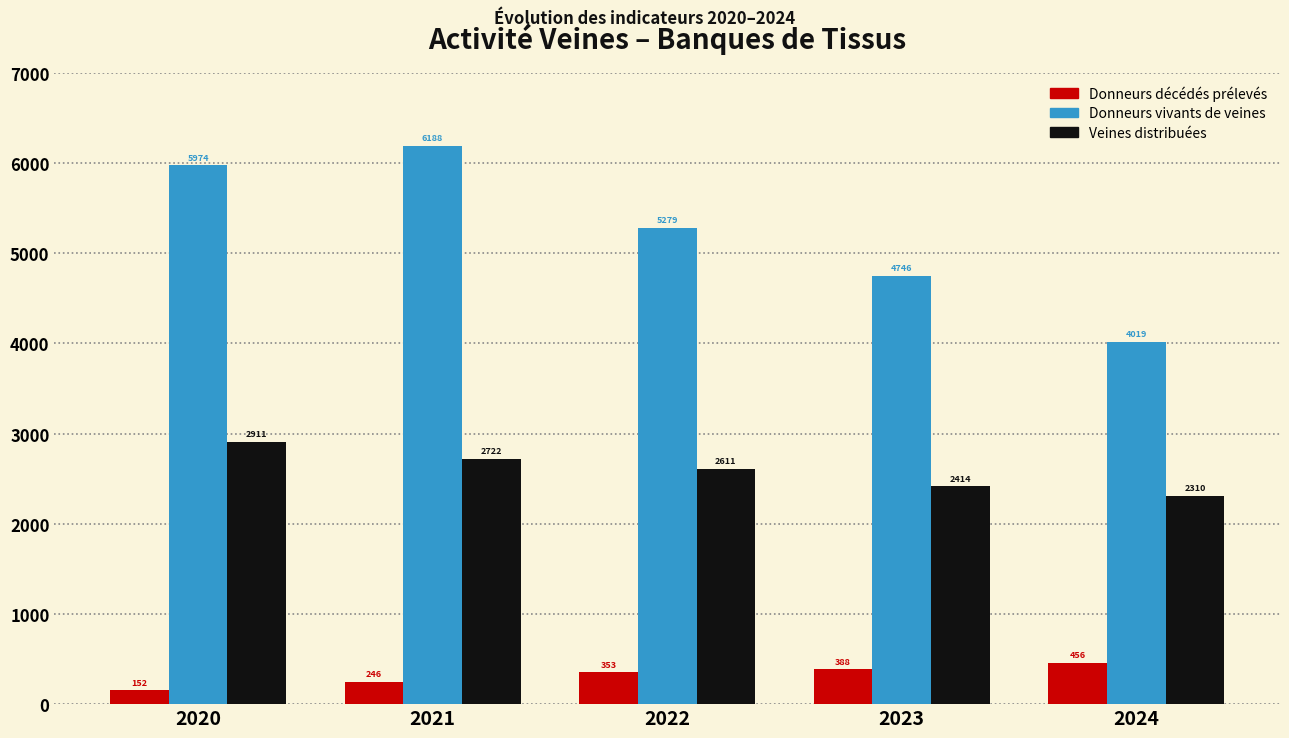

Reading left to right, what are all the values shown in this chart?

Donneurs décédés prélevés: 152	246	353	388	456
Donneurs vivants de veines: 5974	6188	5279	4746	4019
Veines distribuées: 2911	2722	2611	2414	2310